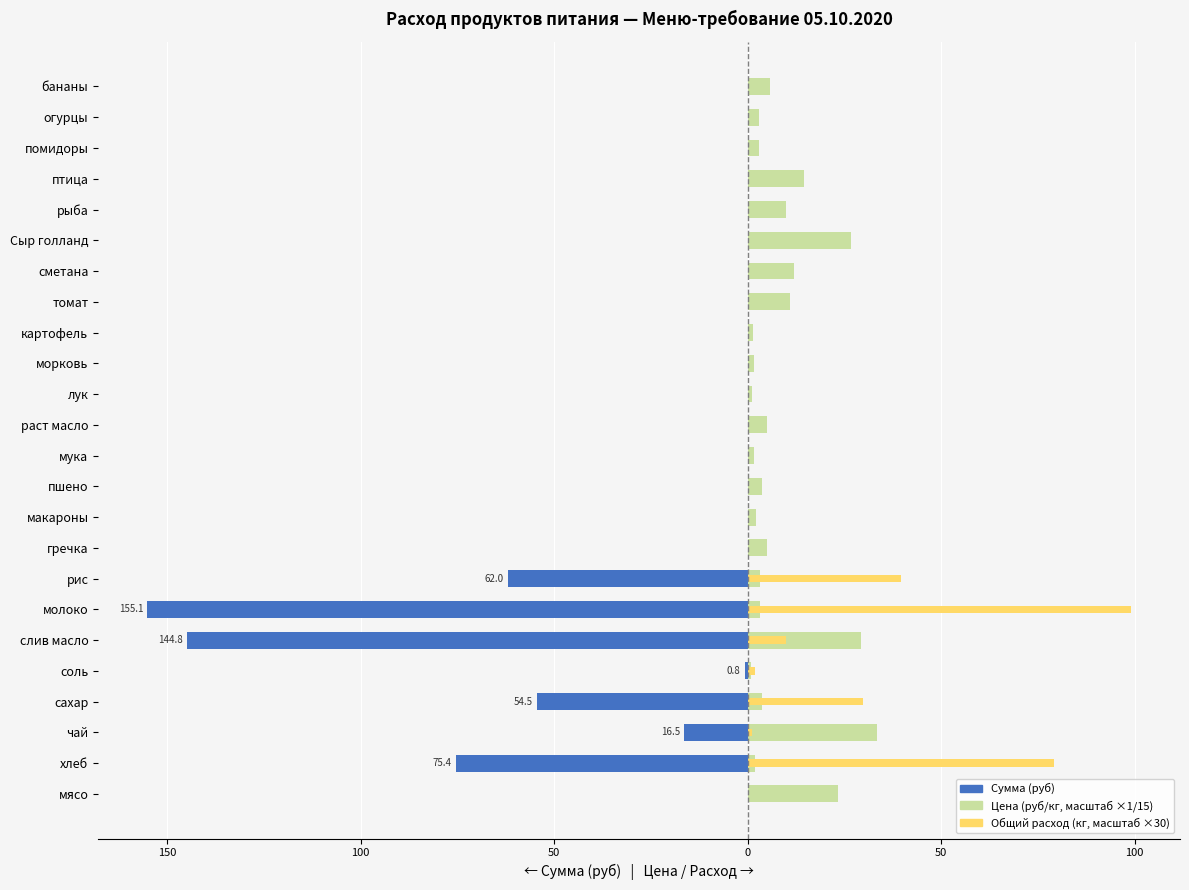

What is the approximate value of Цена (руб/кг, ×1/15) at картофель?

1.3